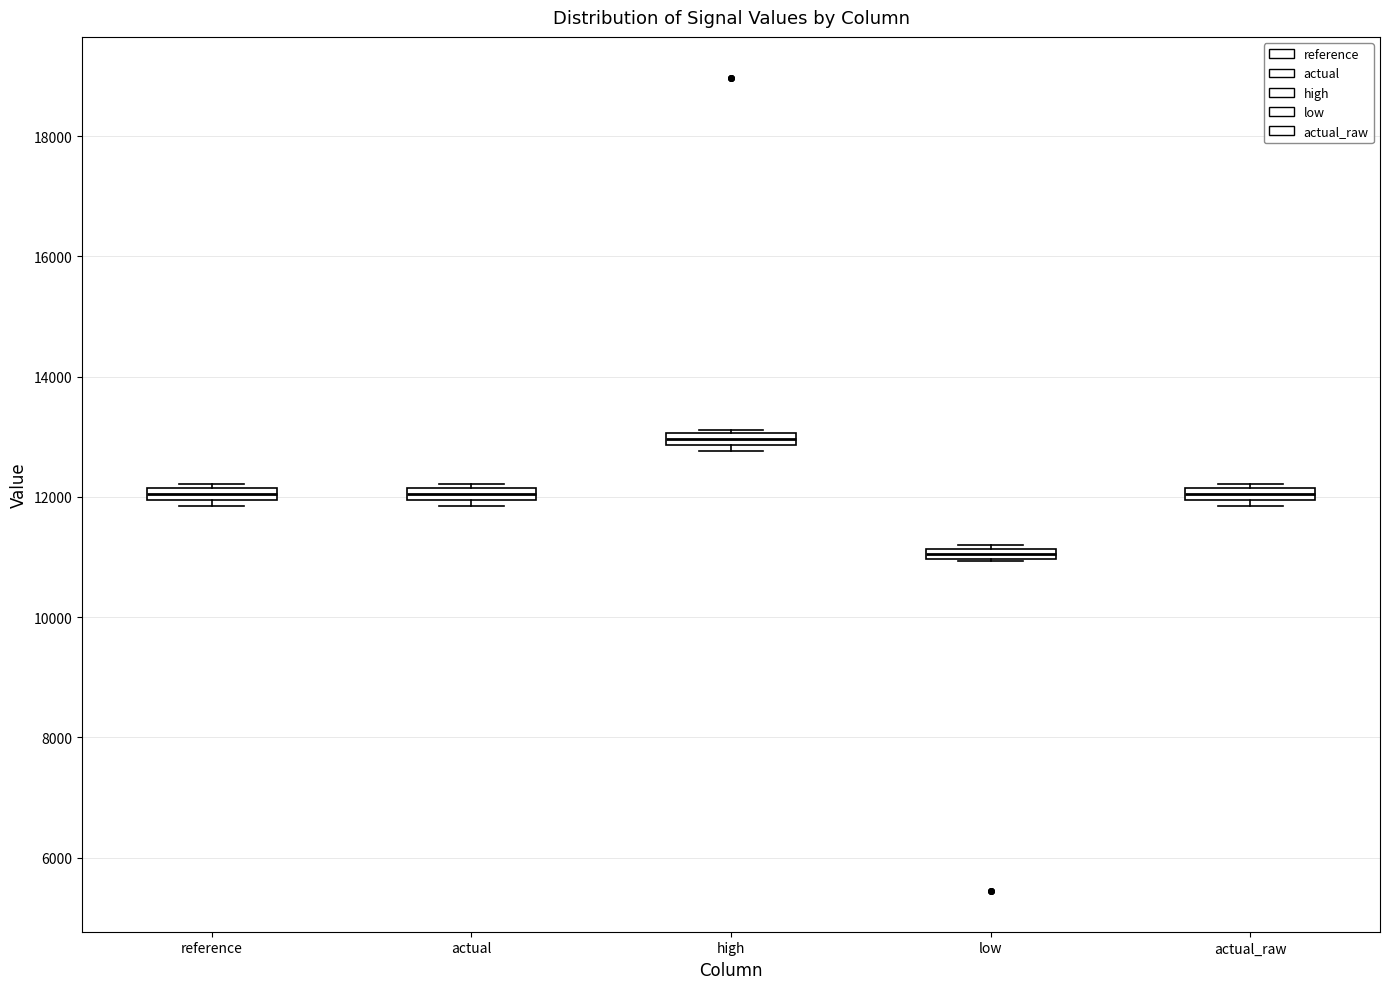

Which box's median line is the highest?

high